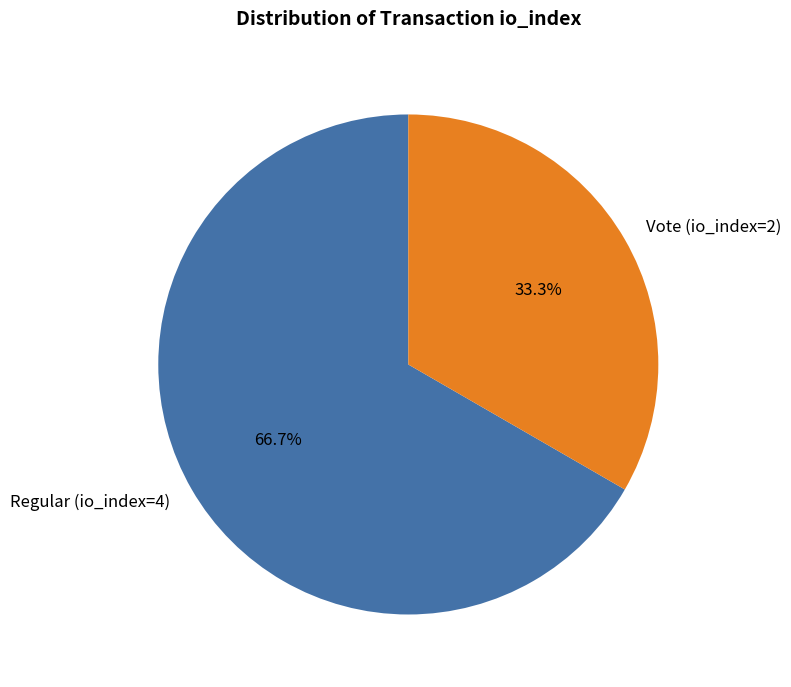

How many segments does this pie chart have?

2